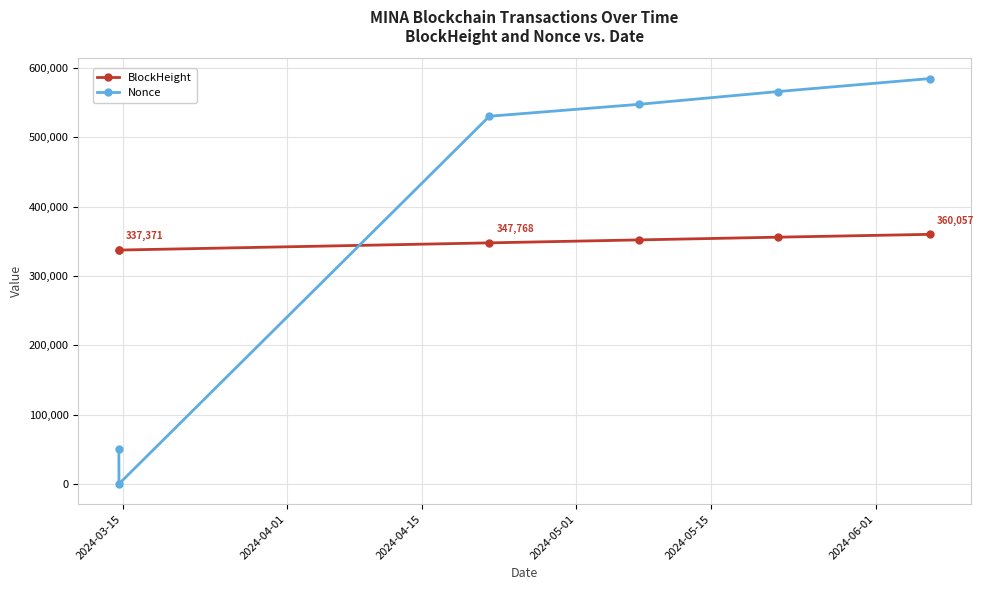

Rank the series by their maximum value, from lowest to highest.

BlockHeight, Nonce